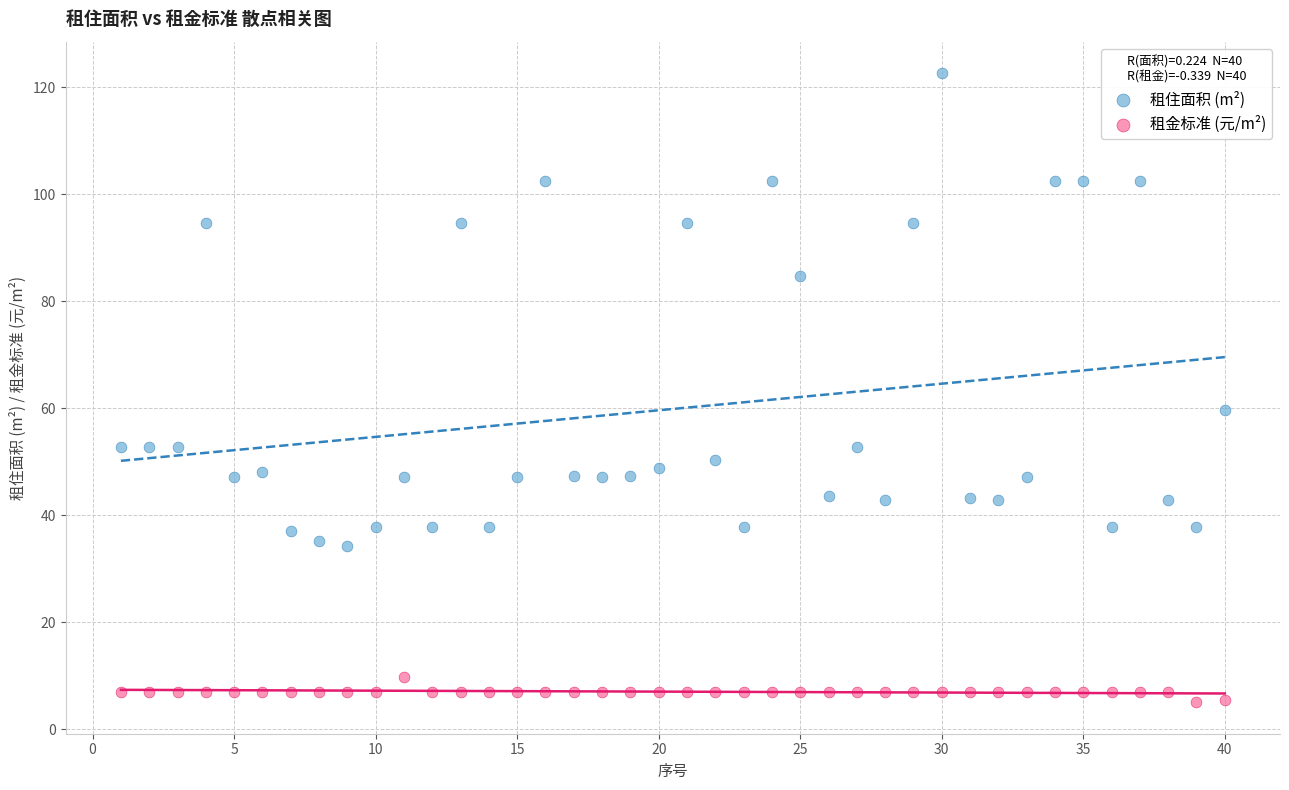

In the 租住面积 (m²) series, what Y value is closest to 78?

84.6